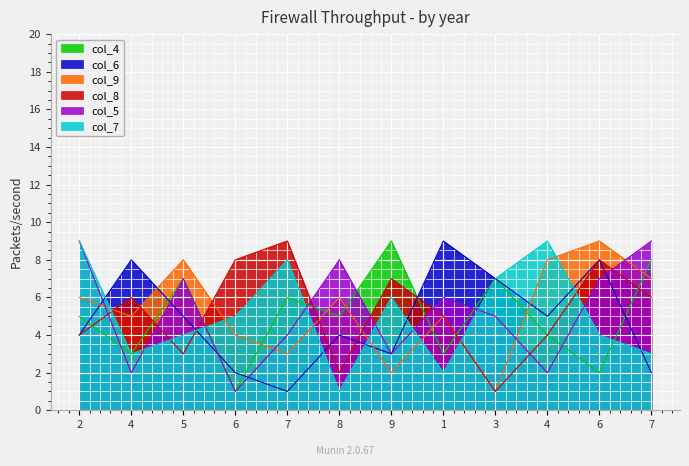

Between which two adjacent categories do col_9 and col_6 first intersect?

2 and 4